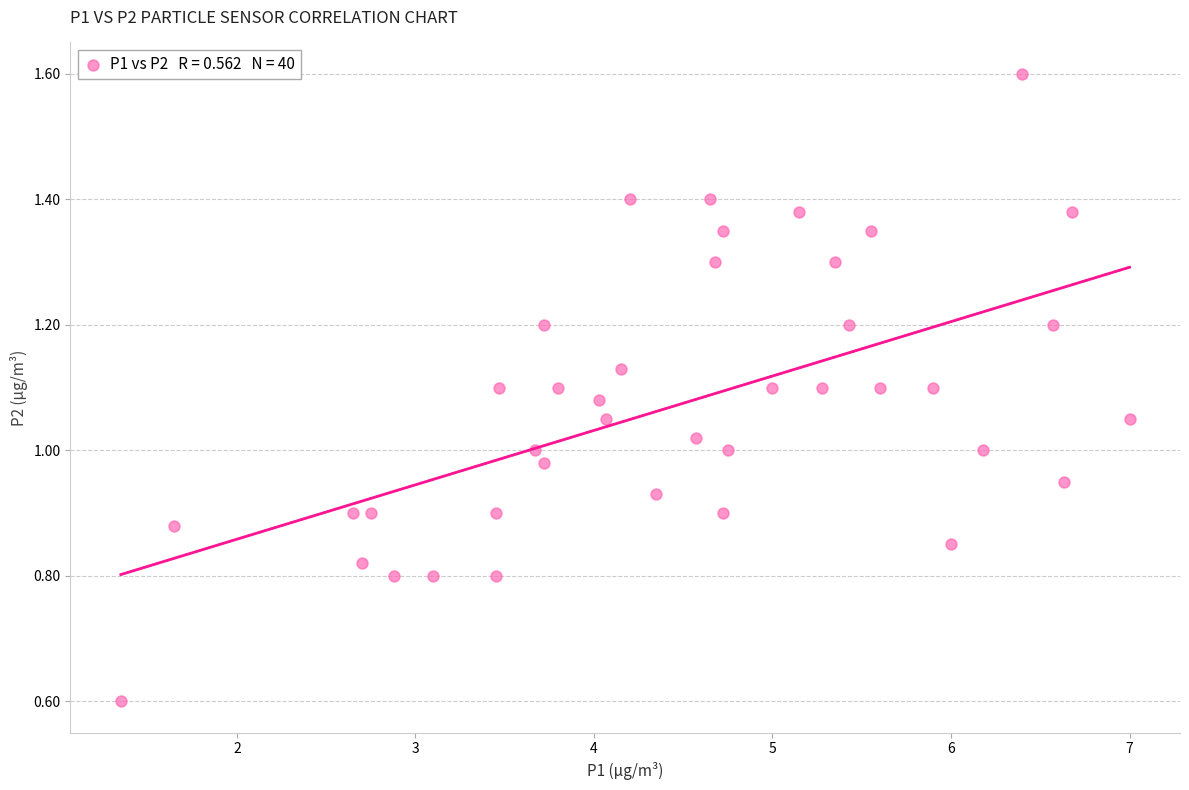

What is the range of X values (max minus min)?

5.7